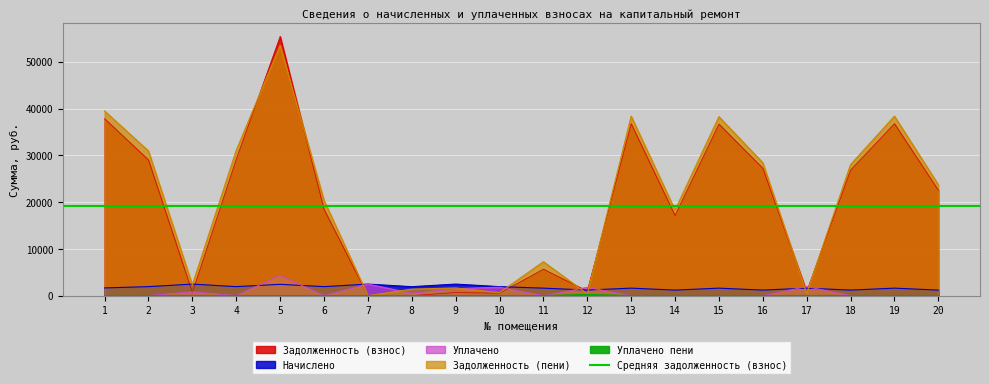

True or false: Уплачено пени and Начислено cross at least once.

False